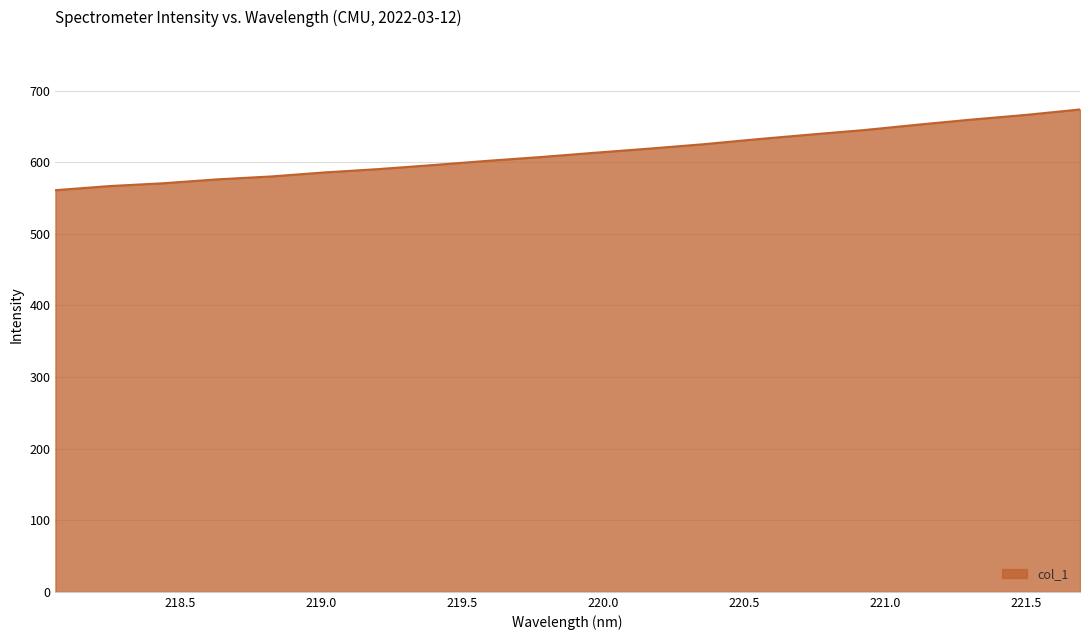

What is the smallest value displayed?

561.0